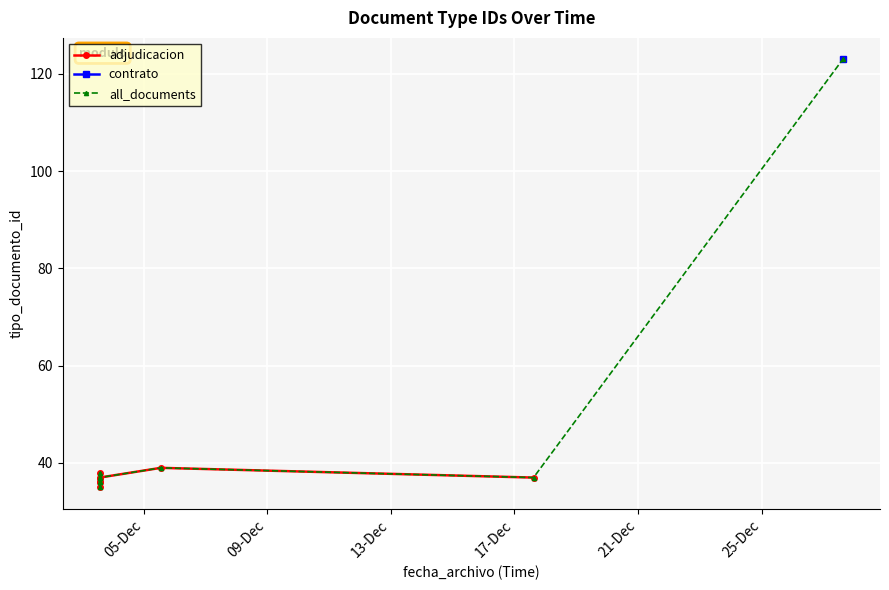

What is the sum of the values at 2019-12-27 15:00:08 and 2019-12-17 14:48:06?

160